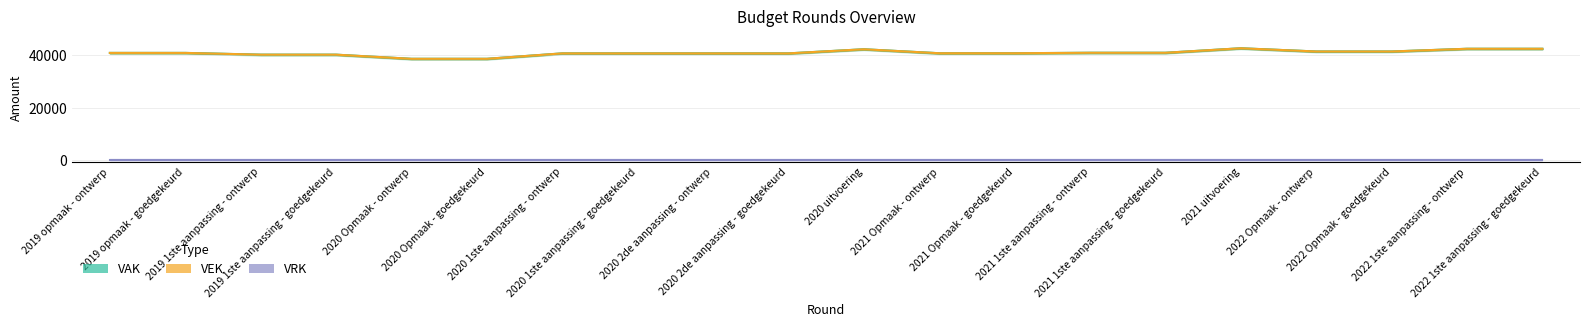

At which label is VAK closest to 40493?

2020 1ste aanpassing - ontwerp